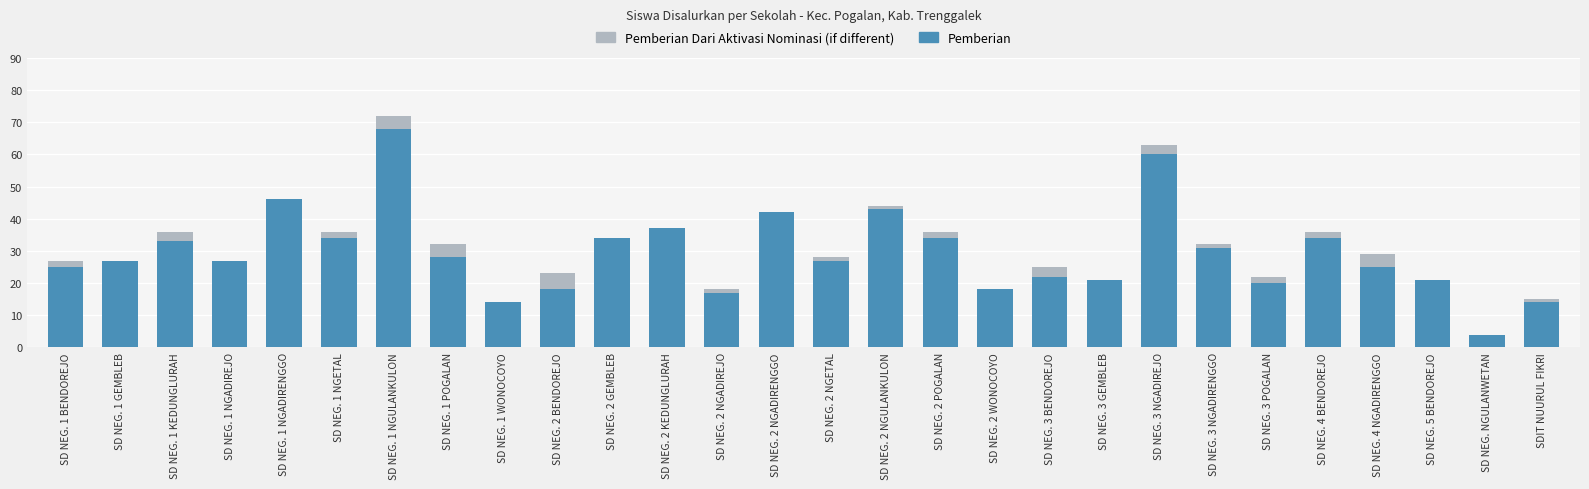

At which category is the sum across all series the highest?

SD NEG. 1 NGULANKULON